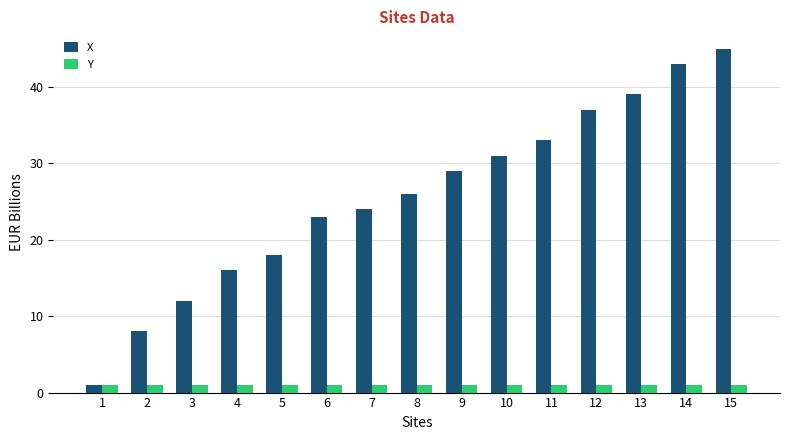

Which series has the largest total across all categories?

X